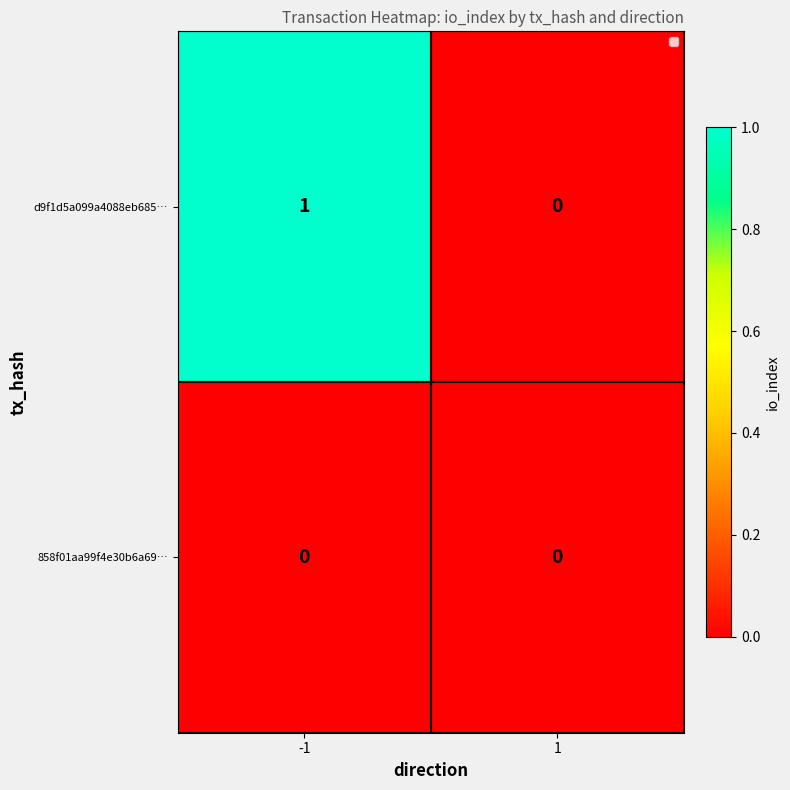

Reading right to left, list all the values displayed in this chart.

d9f1d5a099a4088eb685…: 0	1
858f01aa99f4e30b6a69…: 0	0